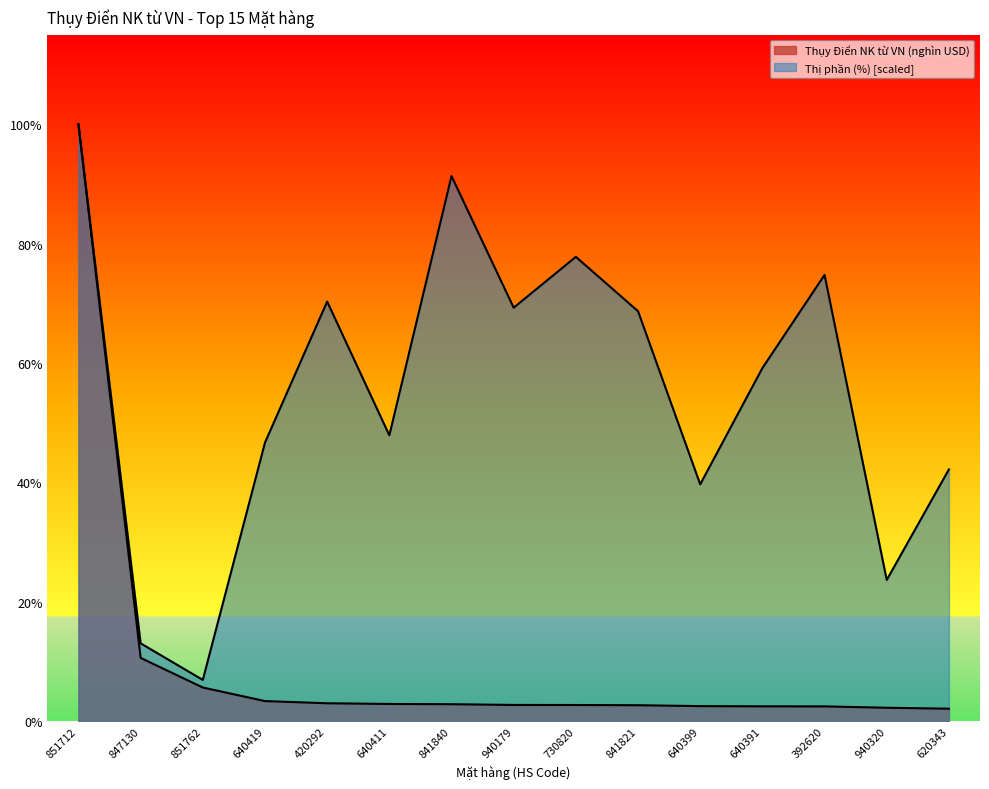

What is the label of the 8th point from the right?

940179